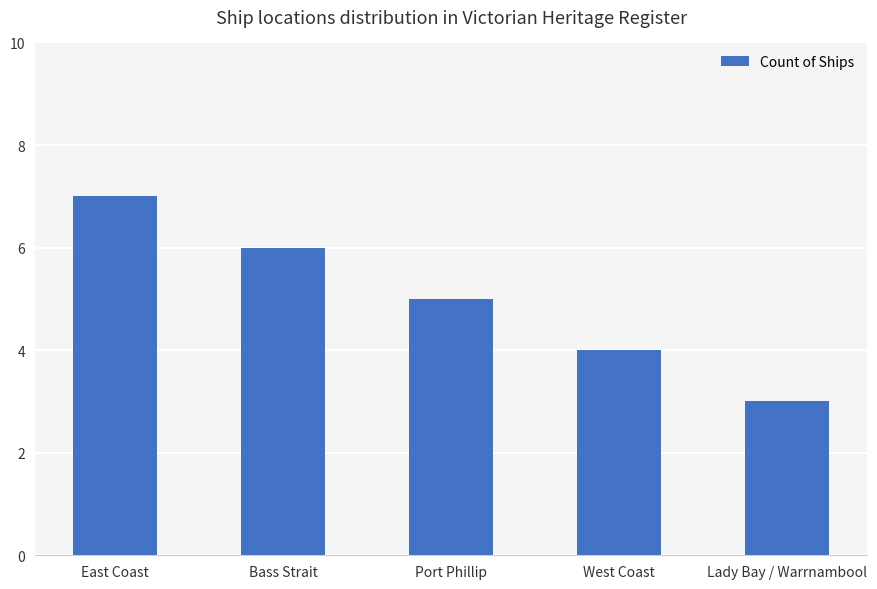

The value at East Coast is 7. True or false?

True